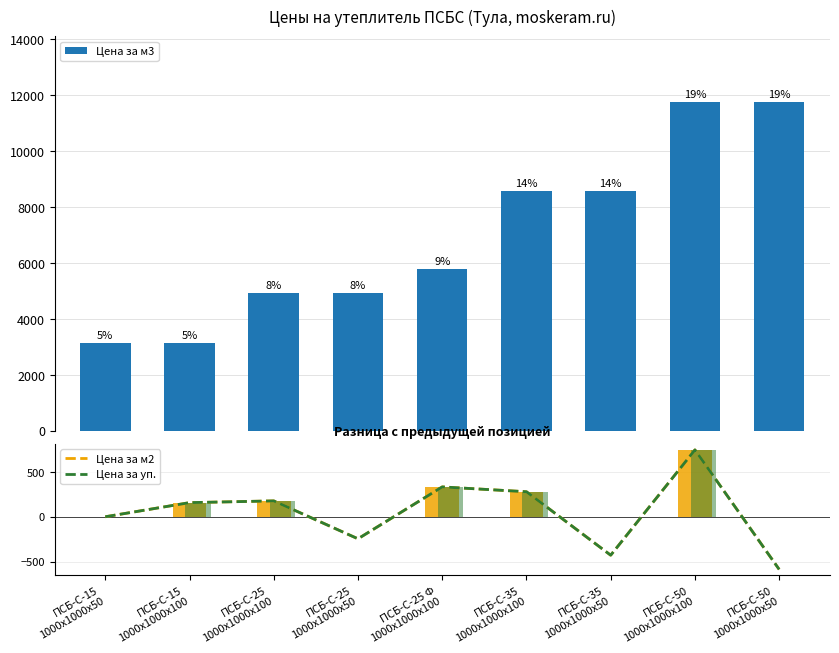

What is the value of the Цена за м3 bar at the 7th from the left?

8580.0